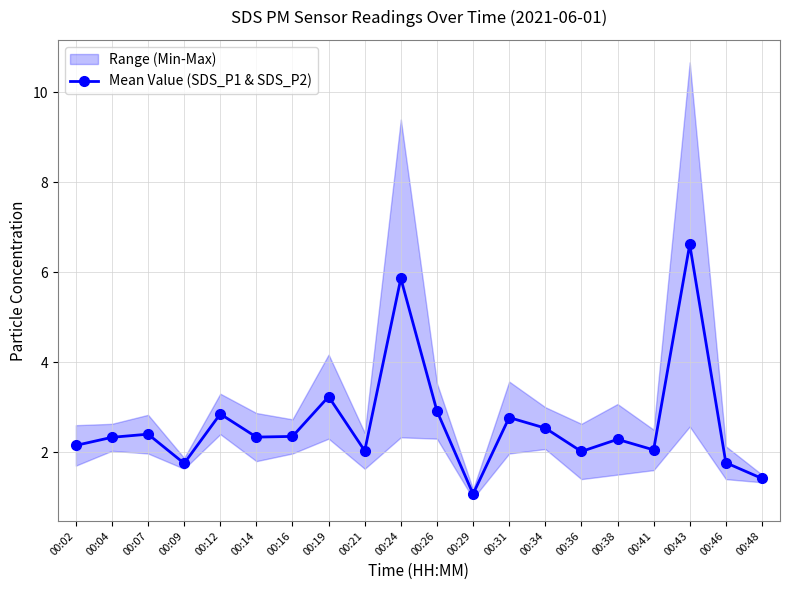

What is the difference between the maximum and minimum values?

5.6